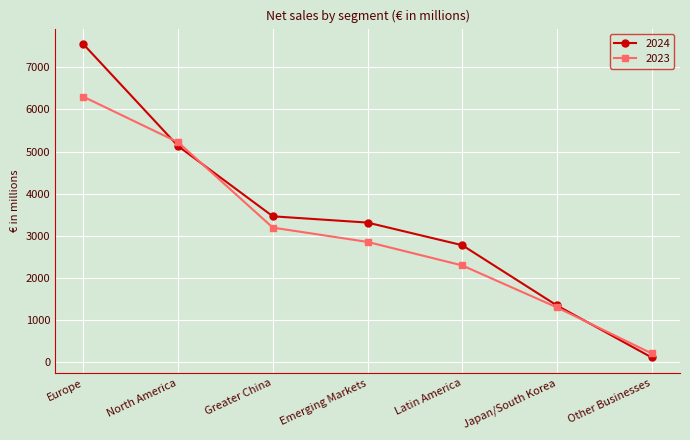

Count the number of categories in the chart.

7